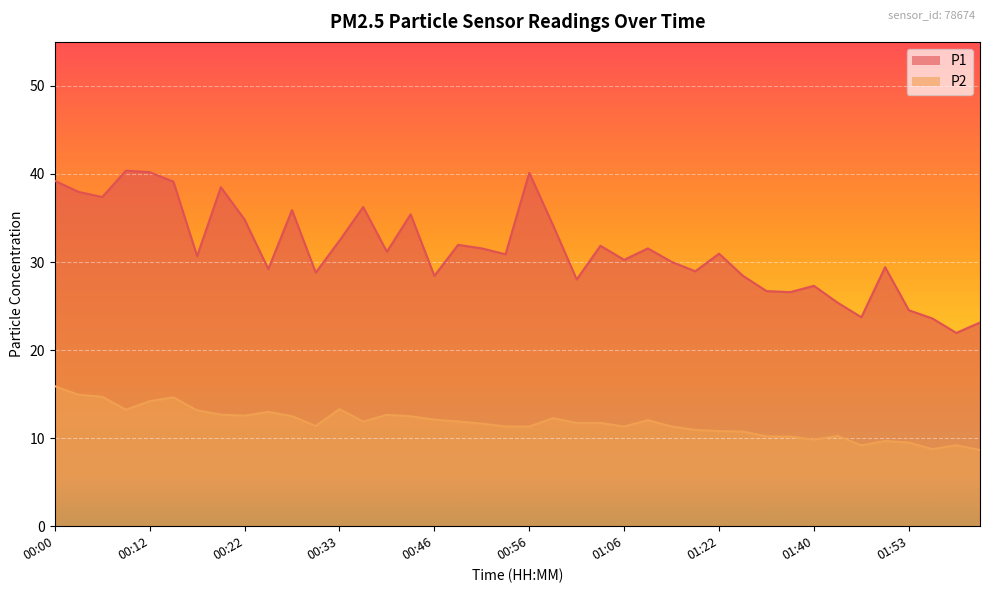

The P2 series shows 11.7 at 00:51. True or false?

True